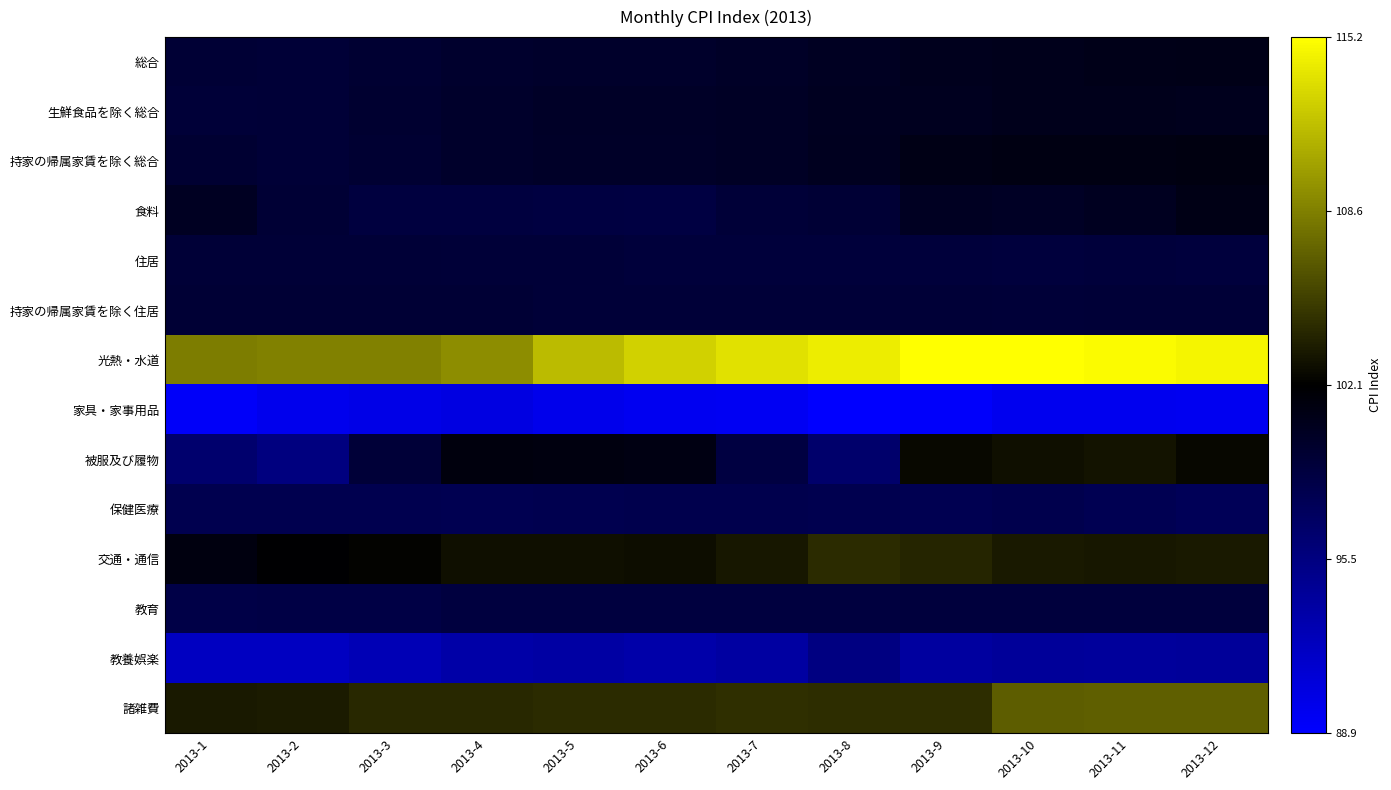

Reading right to left, list all the values displayed in this chart.

総合: 2013-12=100.9	2013-11=100.8	2013-10=100.7	2013-9=100.6	2013-8=100.3	2013-7=100.0	2013-6=99.8	2013-5=99.8	2013-4=99.7	2013-3=99.4	2013-2=99.2	2013-1=99.3
生鮮食品を除く総合: 2013-12=100.6	2013-11=100.7	2013-10=100.7	2013-9=100.5	2013-8=100.4	2013-7=100.1	2013-6=100.0	2013-5=100.0	2013-4=99.8	2013-3=99.5	2013-2=99.2	2013-1=99.1
持家の帰属家賃を除く総合: 2013-12=101.2	2013-11=101.1	2013-10=101.1	2013-9=101.0	2013-8=100.5	2013-7=100.2	2013-6=99.9	2013-5=99.9	2013-4=99.8	2013-3=99.4	2013-2=99.2	2013-1=99.4
食料: 2013-12=101.0	2013-11=100.4	2013-10=100.2	2013-9=100.3	2013-8=99.3	2013-7=99.1	2013-6=98.6	2013-5=98.7	2013-4=98.8	2013-3=98.8	2013-2=99.3	2013-1=100.3
住居: 2013-12=98.9	2013-11=99.0	2013-10=98.9	2013-9=99.0	2013-8=99.0	2013-7=99.0	2013-6=99.0	2013-5=99.1	2013-4=99.1	2013-3=99.2	2013-2=99.2	2013-1=99.2
持家の帰属家賃を除く住居: 2013-12=99.2	2013-11=99.2	2013-10=99.1	2013-9=99.2	2013-8=99.1	2013-7=99.1	2013-6=99.1	2013-5=99.1	2013-4=99.3	2013-3=99.3	2013-2=99.3	2013-1=99.3
光熱・水道: 2013-12=114.6	2013-11=114.9	2013-10=115.2	2013-9=115.1	2013-8=114.2	2013-7=113.6	2013-6=112.8	2013-5=111.7	2013-4=109.3	2013-3=108.7	2013-2=108.7	2013-1=108.5
家具・家事用品: 2013-12=89.7	2013-11=89.8	2013-10=89.8	2013-9=89.2	2013-8=88.9	2013-7=89.6	2013-6=89.7	2013-5=90.0	2013-4=90.5	2013-3=90.2	2013-2=89.9	2013-1=89.3
被服及び履物: 2013-12=102.4	2013-11=103.0	2013-10=102.8	2013-9=102.5	2013-8=96.6	2013-7=98.7	2013-6=101.1	2013-5=101.3	2013-4=101.4	2013-3=99.1	2013-2=95.5	2013-1=96.4
保健医療: 2013-12=97.6	2013-11=97.8	2013-10=98.1	2013-9=97.9	2013-8=98.0	2013-7=98.1	2013-6=98.1	2013-5=98.0	2013-4=97.9	2013-3=98.0	2013-2=98.0	2013-1=98.0
交通・通信: 2013-12=103.3	2013-11=103.2	2013-10=103.3	2013-9=103.9	2013-8=104.3	2013-7=103.2	2013-6=102.7	2013-5=102.8	2013-4=102.8	2013-3=102.2	2013-2=101.9	2013-1=101.3
教育: 2013-12=98.9	2013-11=98.9	2013-10=98.9	2013-9=98.9	2013-8=98.8	2013-7=98.8	2013-6=98.8	2013-5=98.8	2013-4=98.8	2013-3=98.5	2013-2=98.5	2013-1=98.4
教養娯楽: 2013-12=94.2	2013-11=94.1	2013-10=94.2	2013-9=93.9	2013-8=95.4	2013-7=93.8	2013-6=93.4	2013-5=93.7	2013-4=93.5	2013-3=92.8	2013-2=92.1	2013-1=92.1
諸雑費: 2013-12=106.9	2013-11=106.9	2013-10=106.8	2013-9=104.4	2013-8=104.4	2013-7=104.5	2013-6=104.3	2013-5=104.3	2013-4=104.2	2013-3=104.2	2013-2=103.4	2013-1=103.3